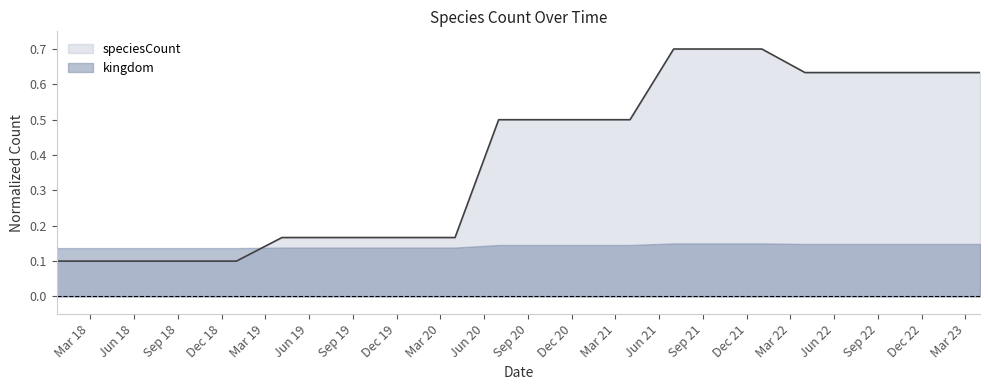

Reading left to right, list all the values displayed in this chart.

0.1	0.1	0.1	0.1	0.1	0.2	0.2	0.2	0.2	0.2	0.5	0.5	0.5	0.5	0.7	0.7	0.7	0.6	0.6	0.6	0.6	0.6